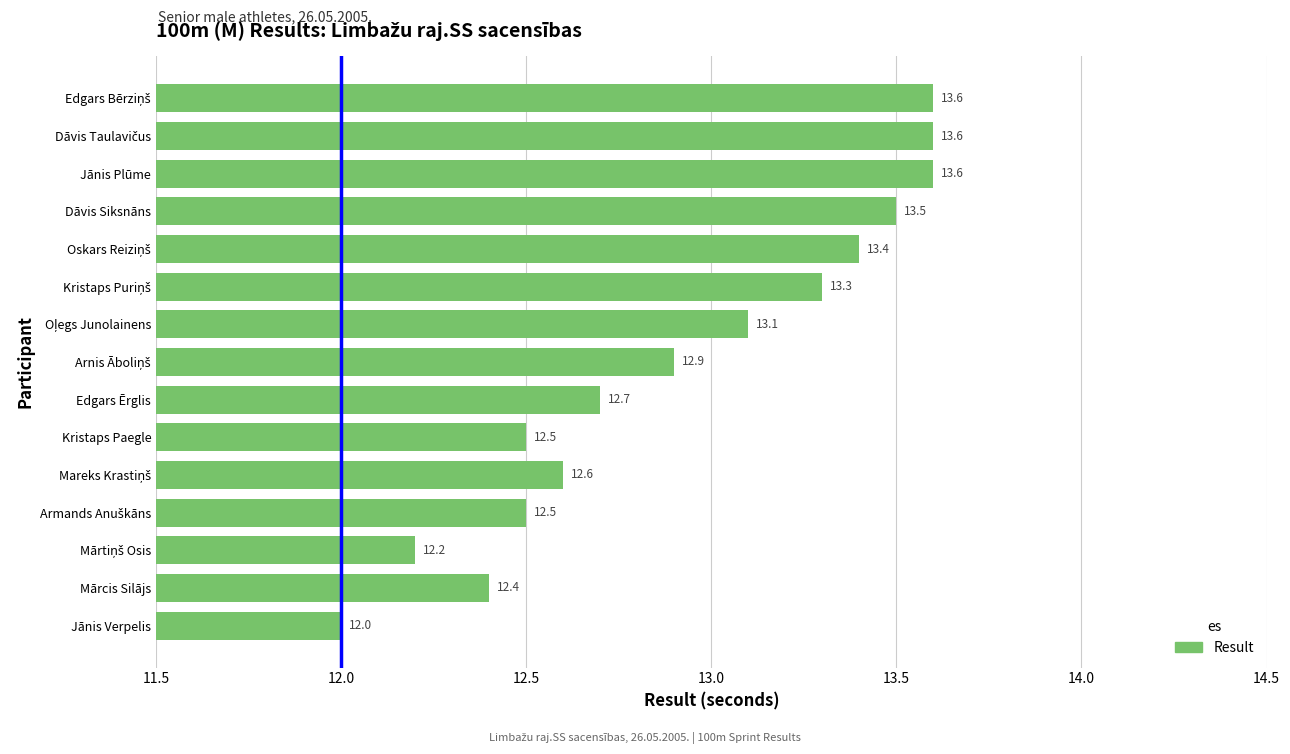

What is the difference between the values at Edgars Ērglis and Dāvis Siksnāns?

0.8